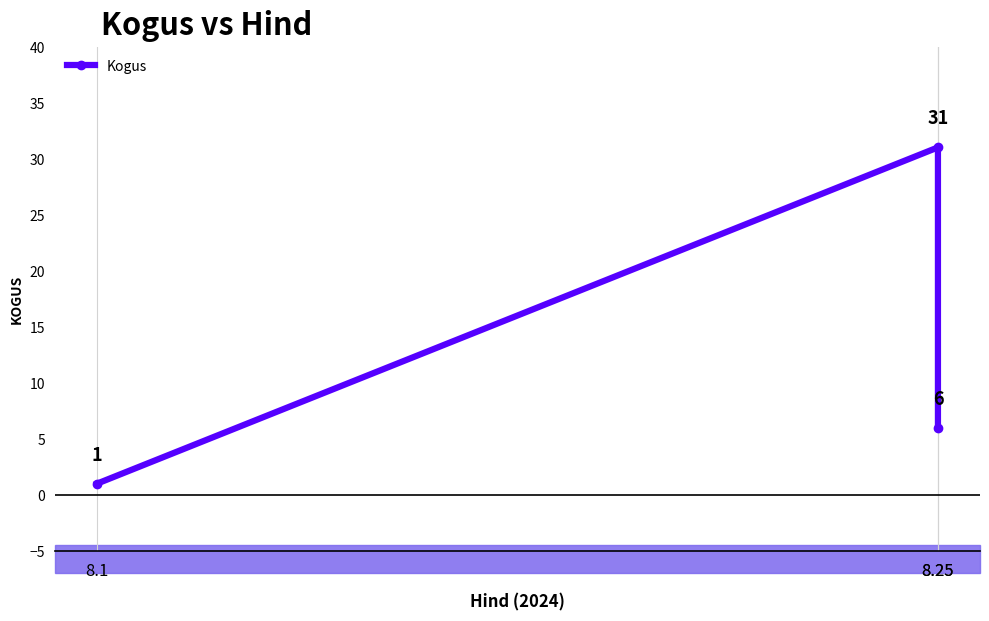

What is the difference between the maximum and minimum values?

30